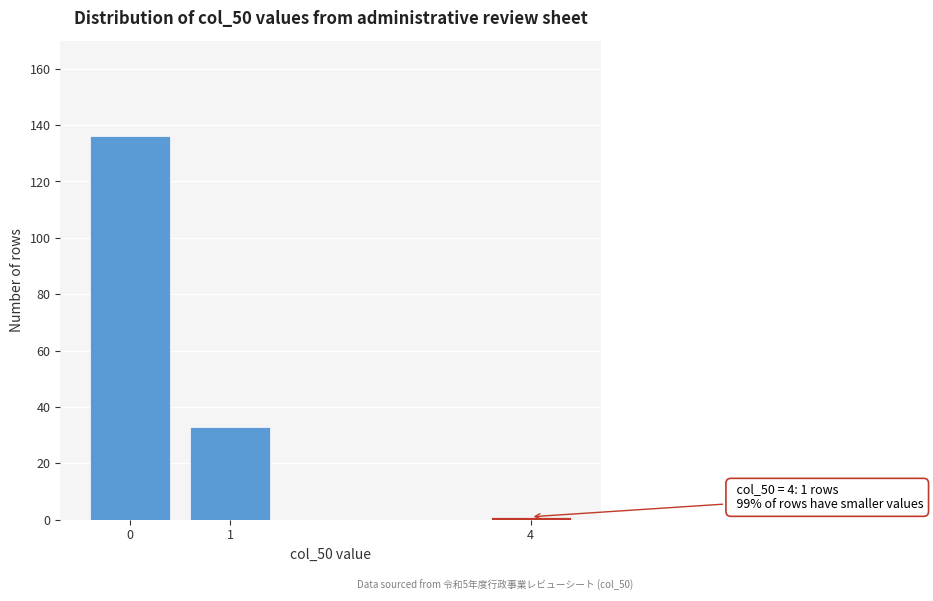

Reading right to left, extract all data points from this chart.

4=1	1=33	0=136